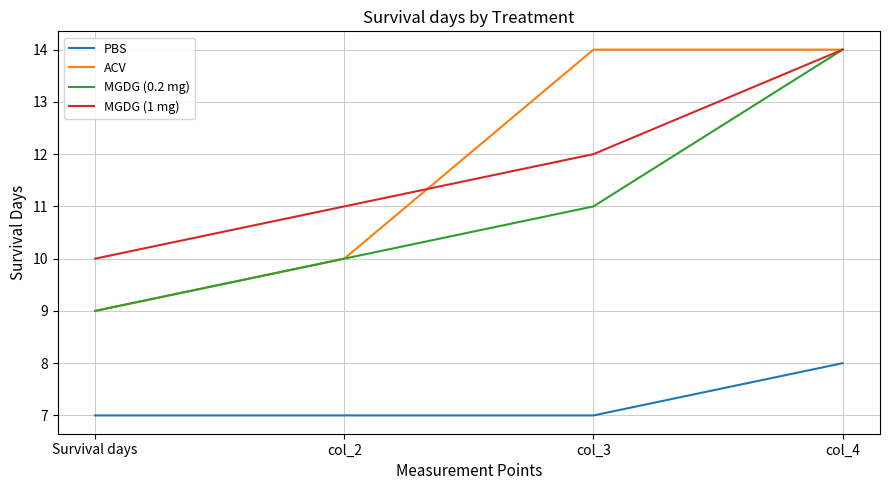

What is the minimum value shown in the chart?

7